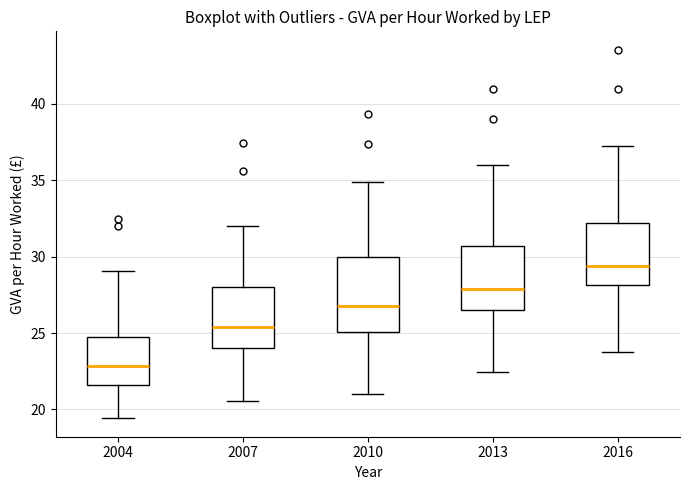

Which box is the tallest, from its lower edge to its upper edge?

2010